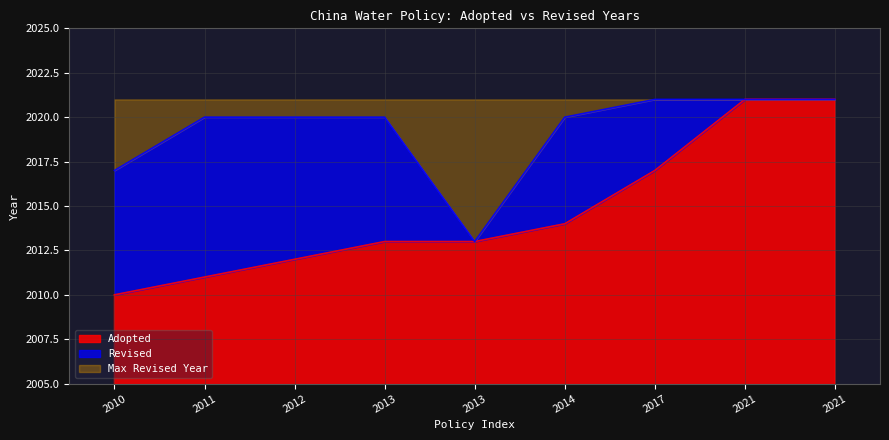

List the labels in order of value, largest first.

2021, 2021, 2017, 2014, 2013, 2013, 2012, 2011, 2010